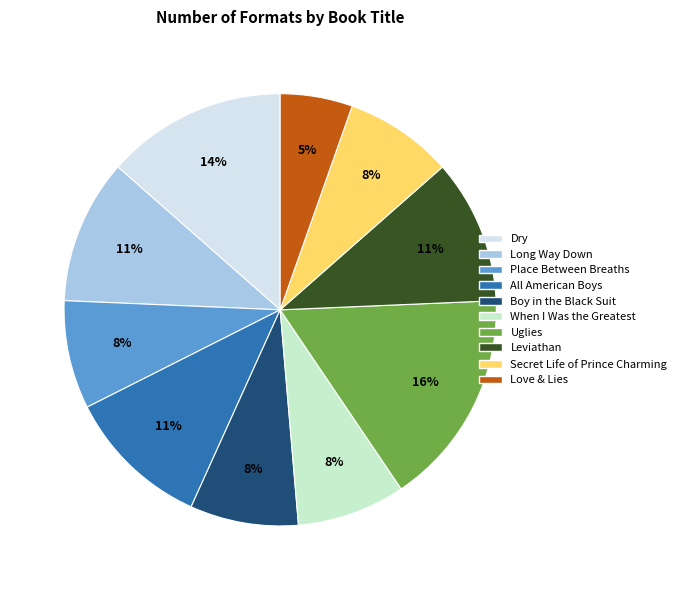

Which slice is the smallest?

Love & Lies